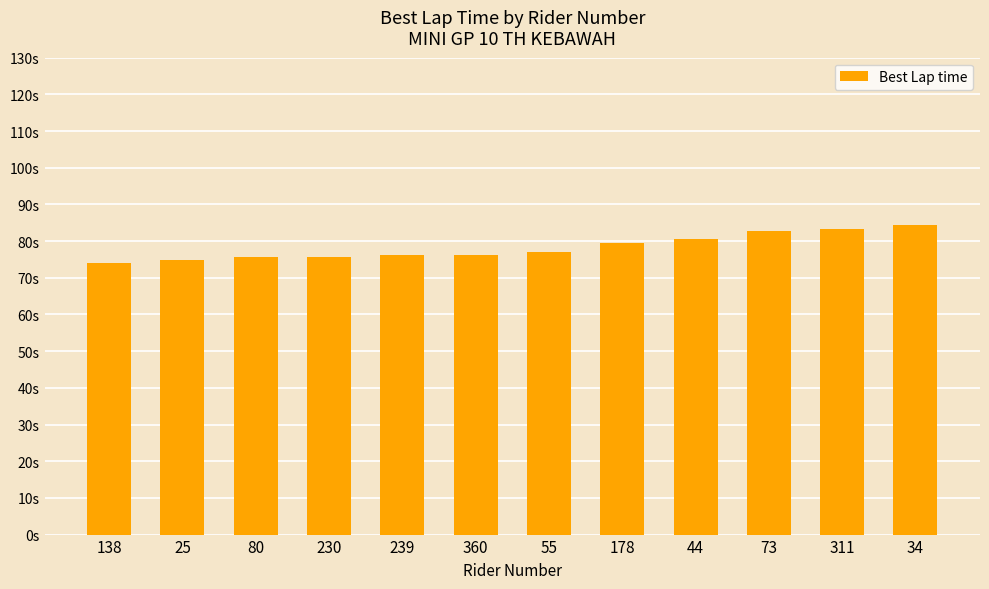

Does the chart contain stacked bars?

No